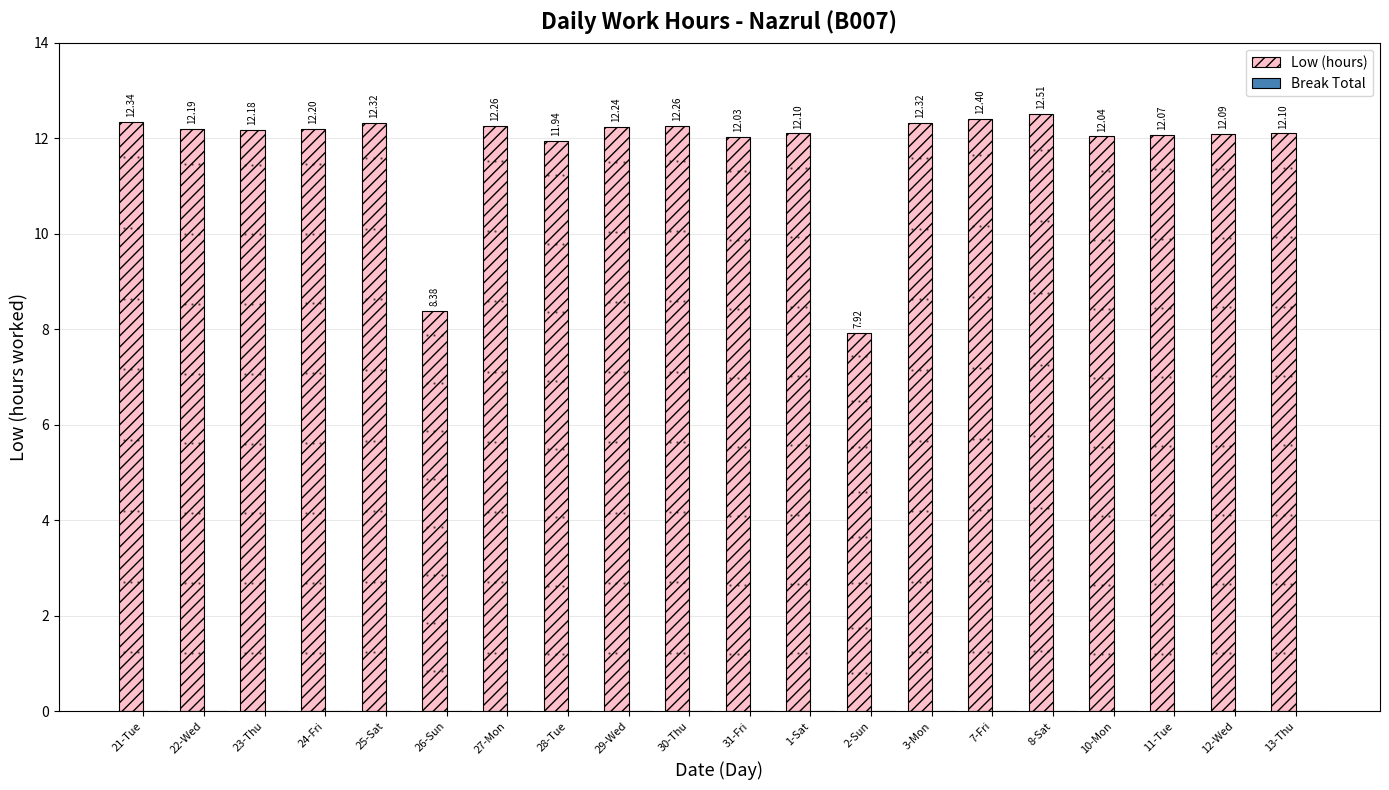

What is the difference between the maximum and minimum values?

4.6